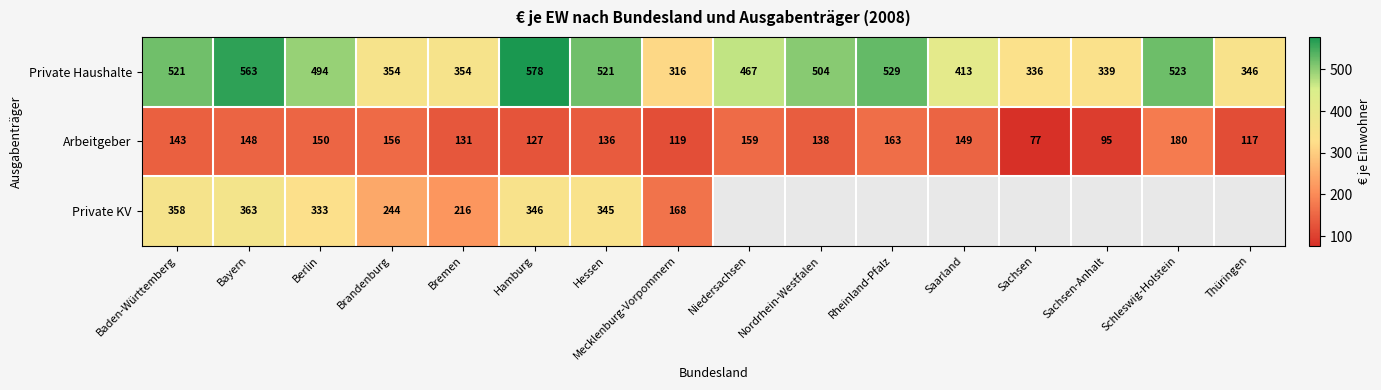

What is the difference between the Arbeitgeber values at Schleswig-Holstein and Bremen?

49